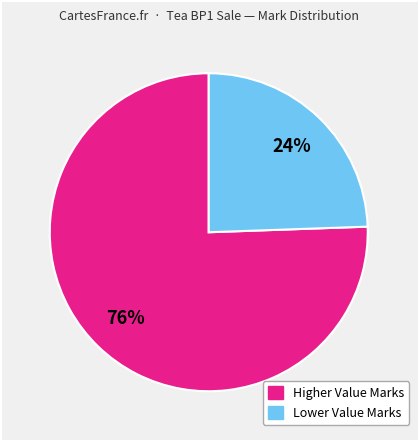

Does any single category account for the majority?

Yes